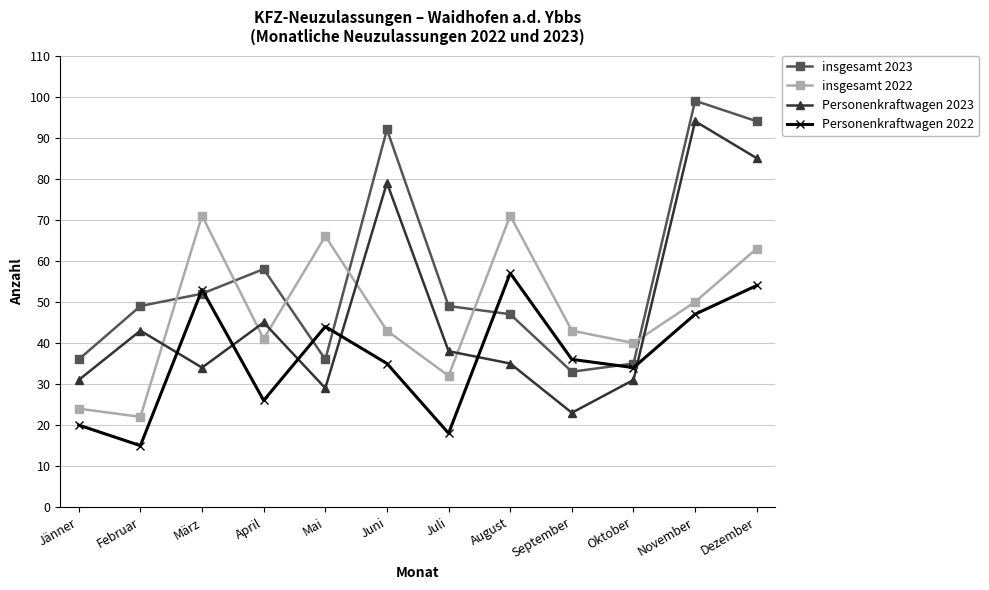

Rank the series at September from lowest to highest value.

Personenkraftwagen 2023, insgesamt 2023, Personenkraftwagen 2022, insgesamt 2022